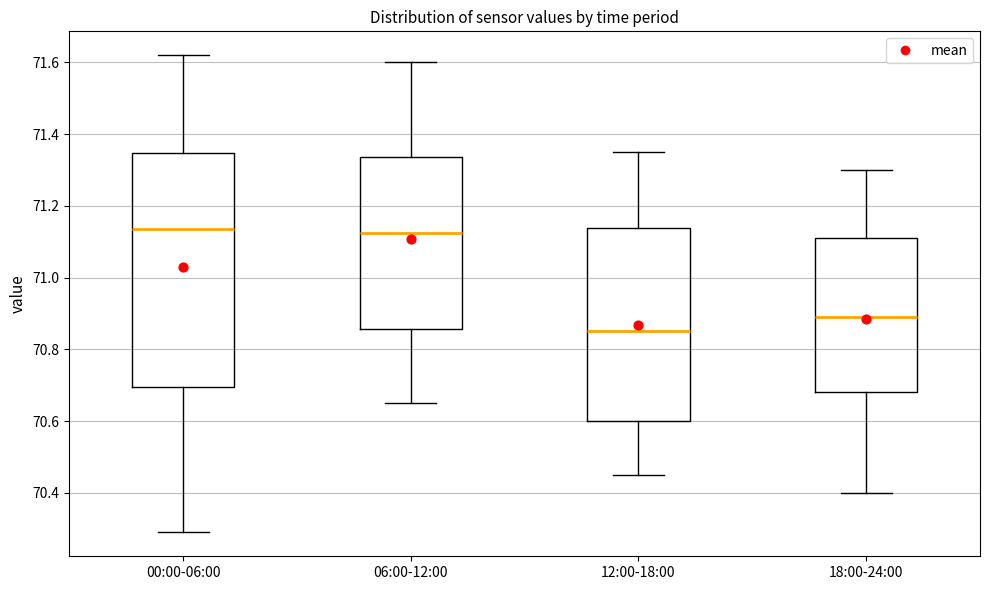

Reading left to right, transcribe this box plot: for each box, give where its median line is, the range the box spans, and where its two whiskers end, as read against the y-axis. The values are not printed on the chart, so give them approximately, as read against the axis.

00:00-06:00: median 71.14, box 70.70 to 71.34, whiskers 70.30 to 71.62
06:00-12:00: median 71.12, box 70.86 to 71.34, whiskers 70.66 to 71.60
12:00-18:00: median 70.86, box 70.60 to 71.14, whiskers 70.46 to 71.36
18:00-24:00: median 70.90, box 70.68 to 71.12, whiskers 70.40 to 71.30